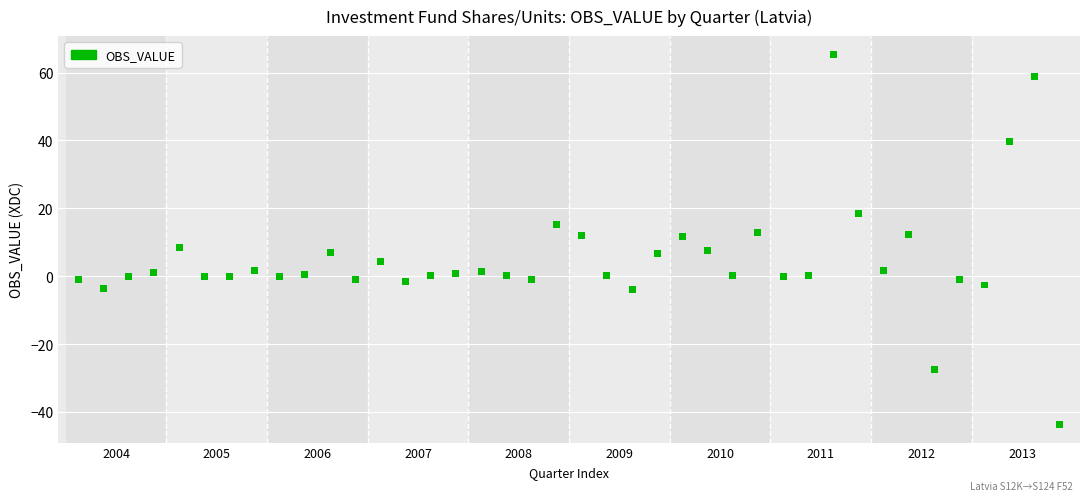

What is the range of Y values (max minus min)?

108.9